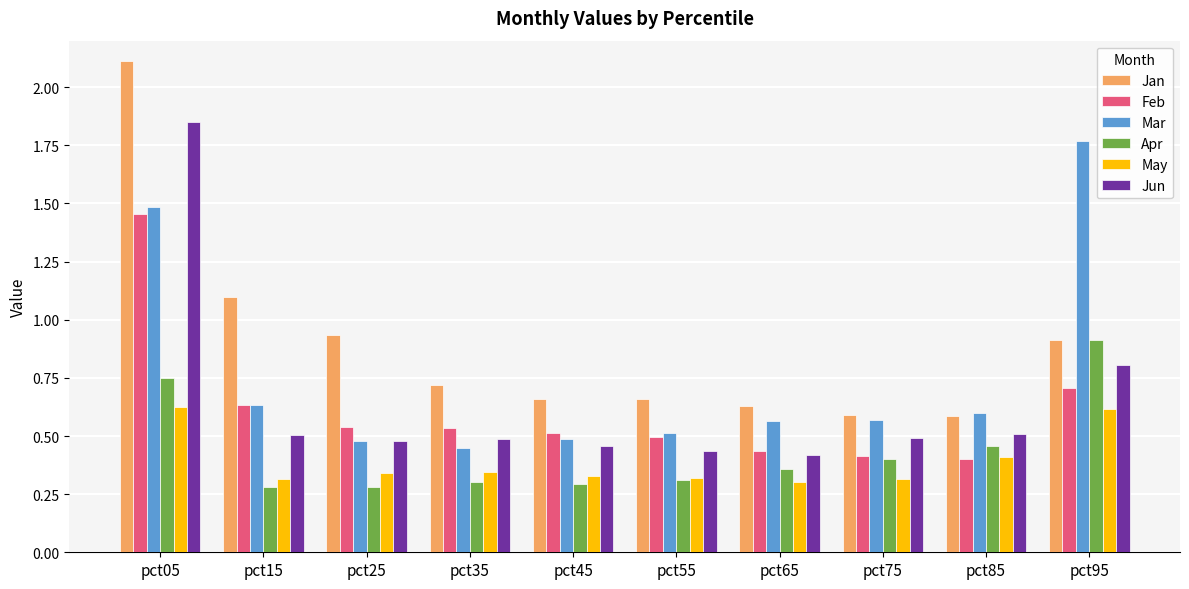

Which series has the largest total across all categories?

Jan